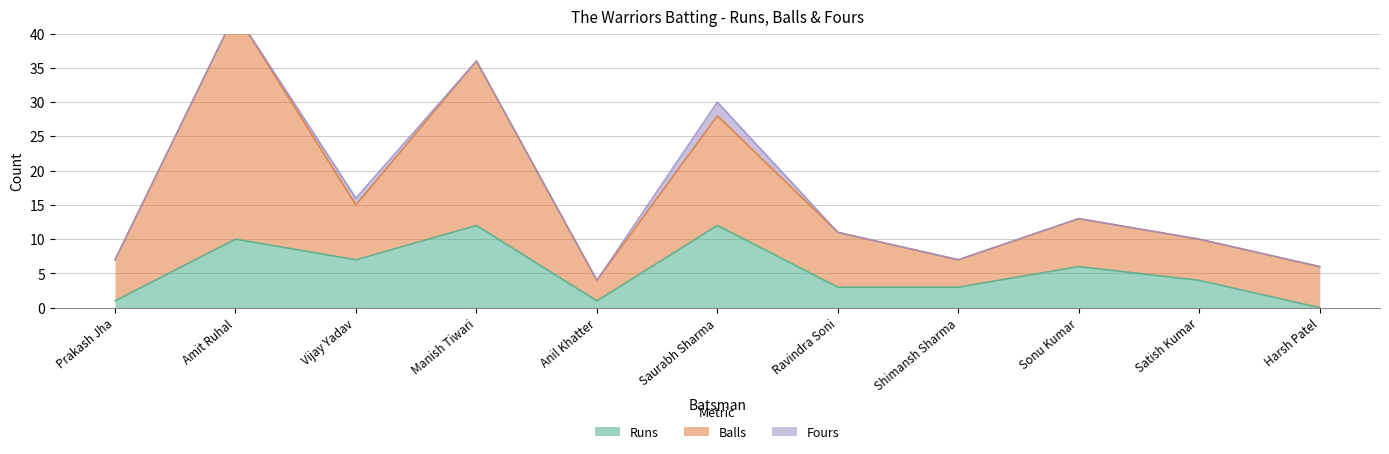

What is the label of the 11th point from the left?

Harsh Patel